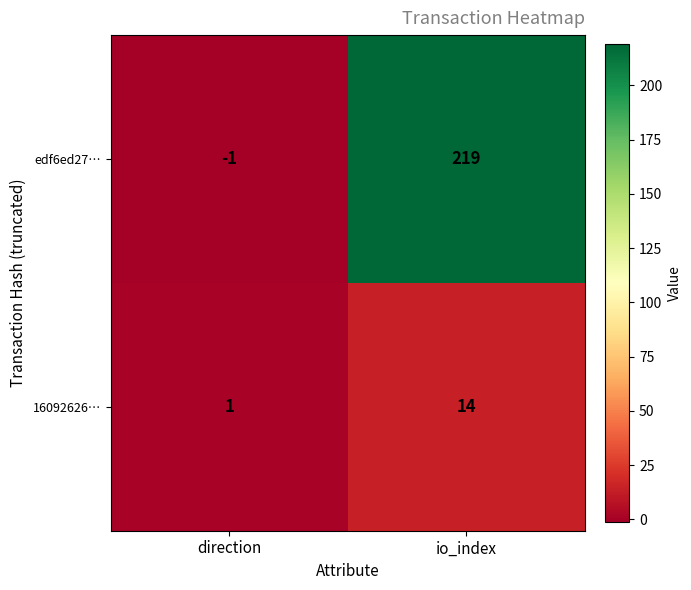

Which category has the highest value in the edf6ed27… series?

io_index